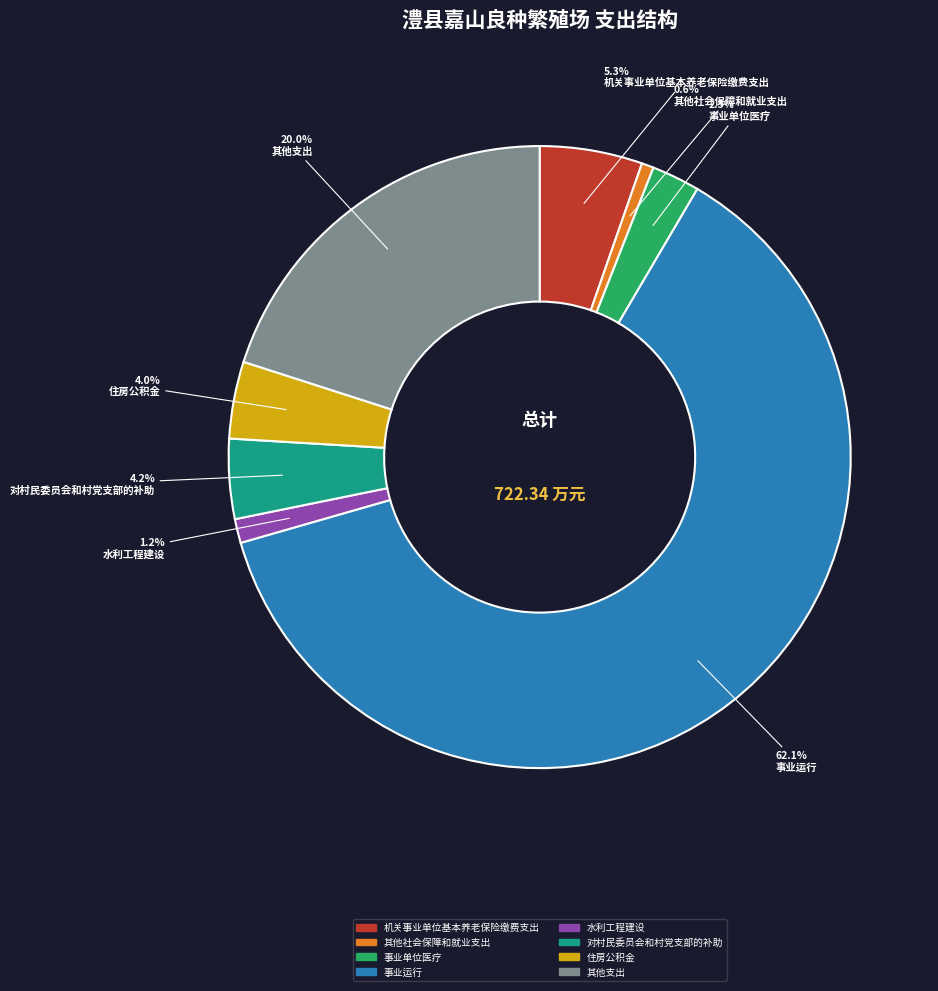

Count the number of slices in the pie.

8